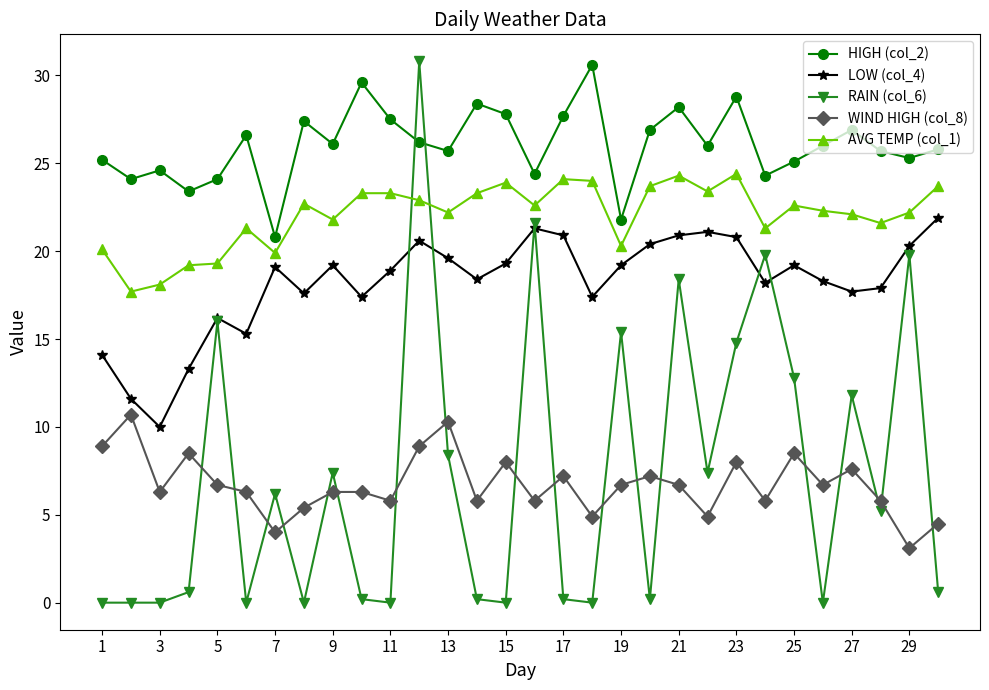

What is the greatest value displayed?

30.8